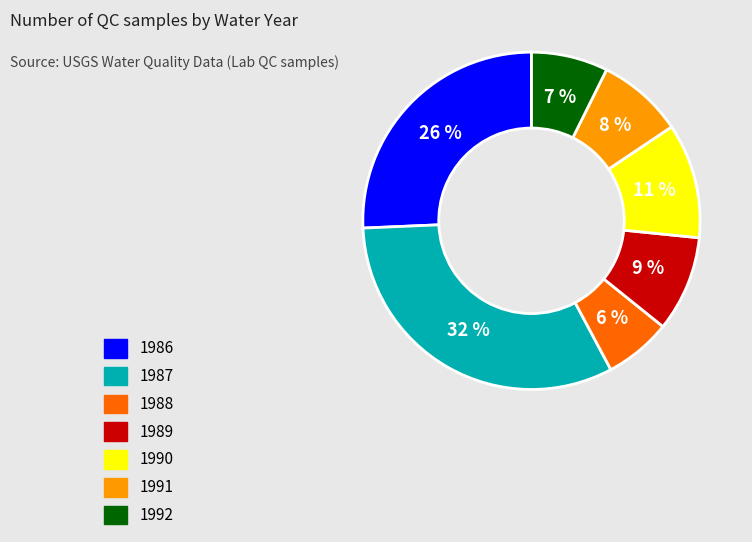

To the nearest percent, what is the average slice percentage?

14%